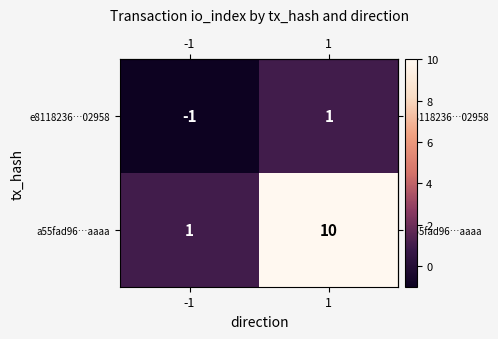

True or false: e8118236…02958 has a value of -2 at -1.

False